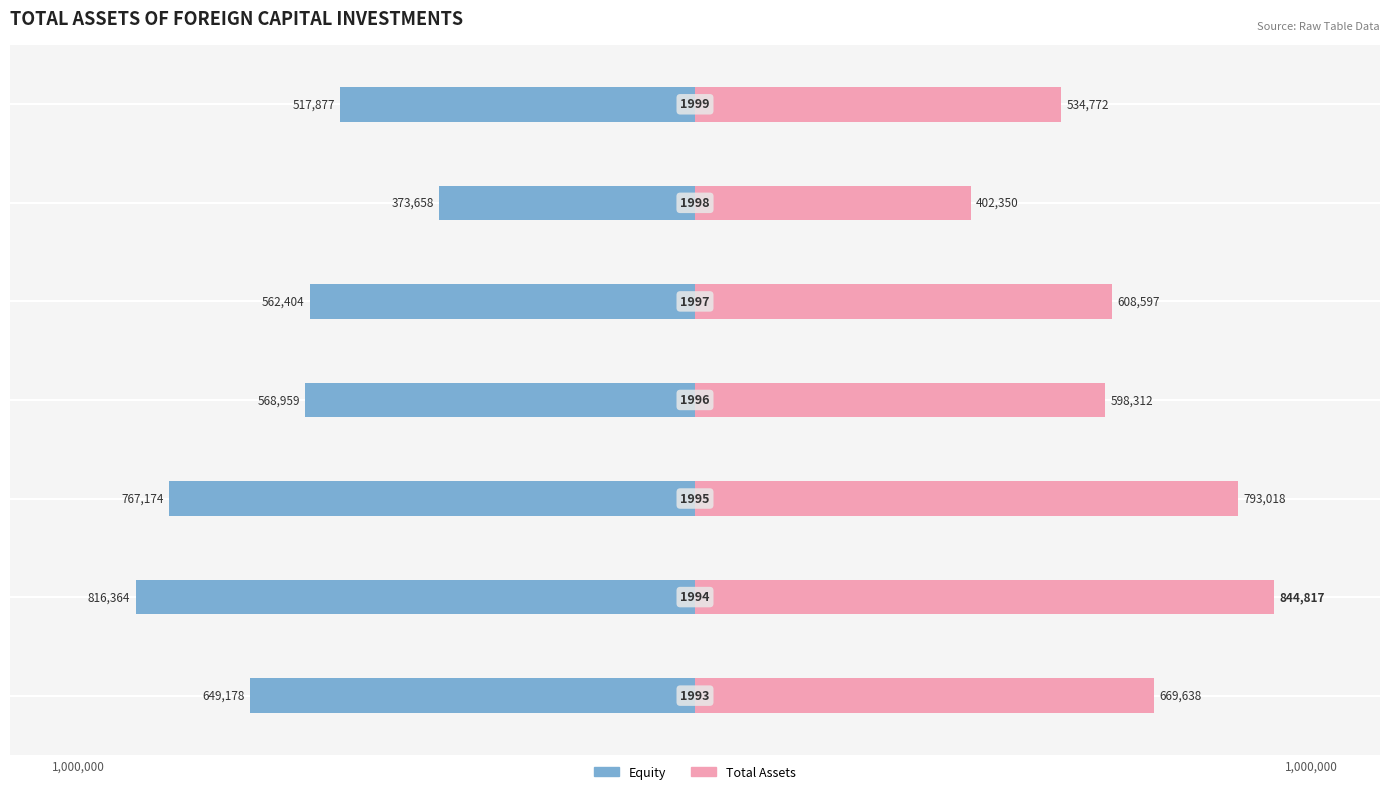

Reading left to right, extract all data points from this chart.

Equity: 0=-649178.0	1=-816364.0	2=-767174.0	3=-568959.0	4=-562404.0	5=-373658.0	6=-517876.9
Total Assets: 0=669638.0	1=844817.0	2=793018.0	3=598312.0	4=608597.0	5=402350.0	6=534771.6